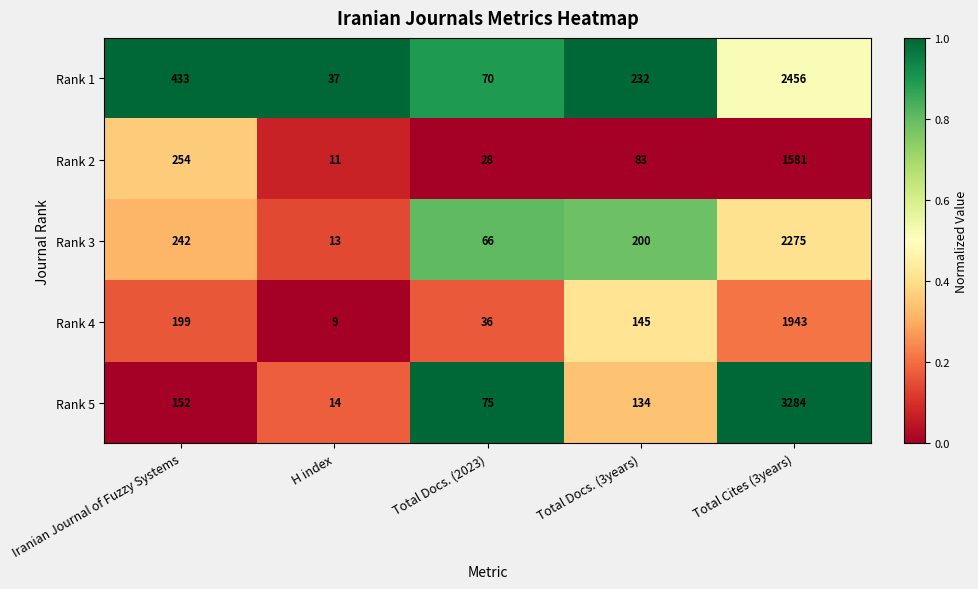

What is the lowest value of the Rank 5 series?

14